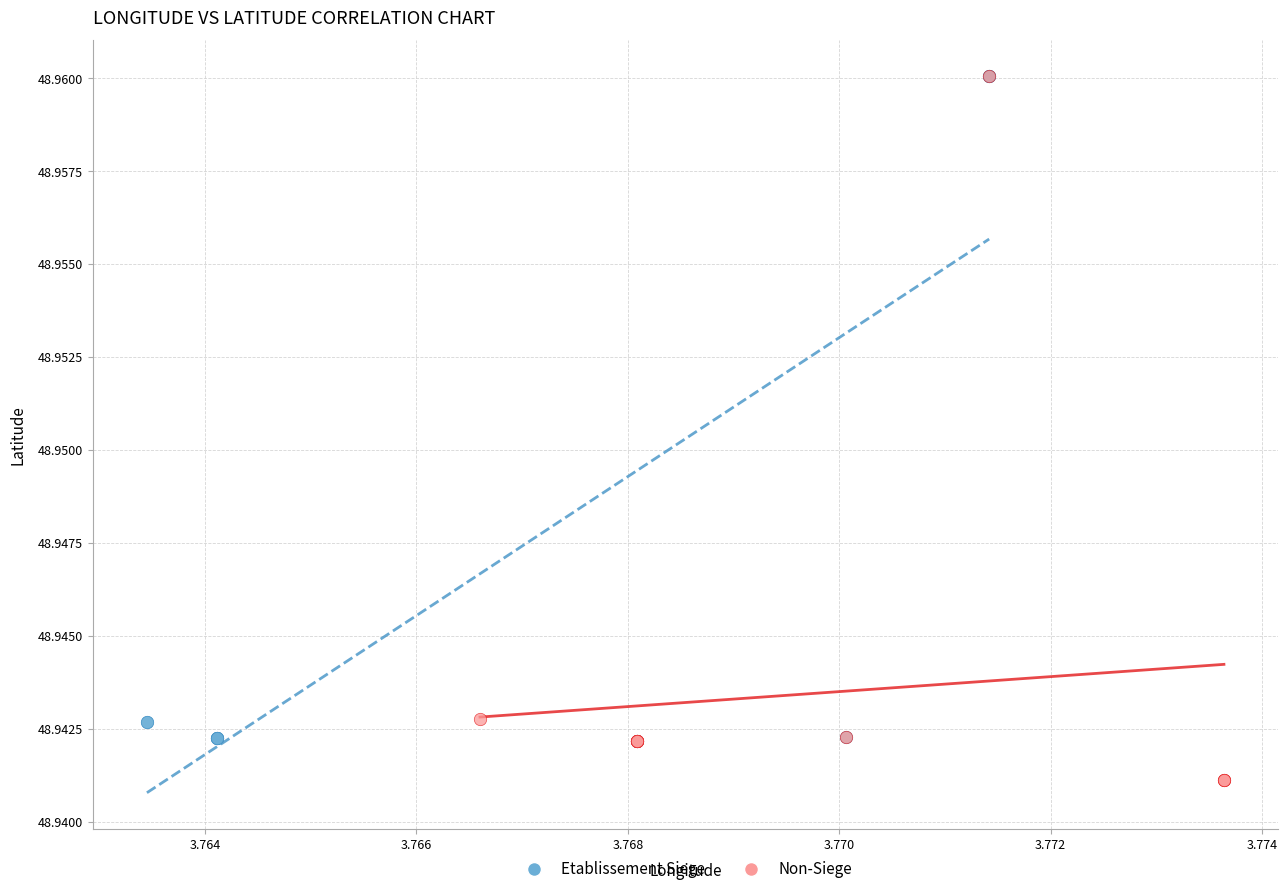

Which series reaches the minimum Y coordinate?

Non-Siege